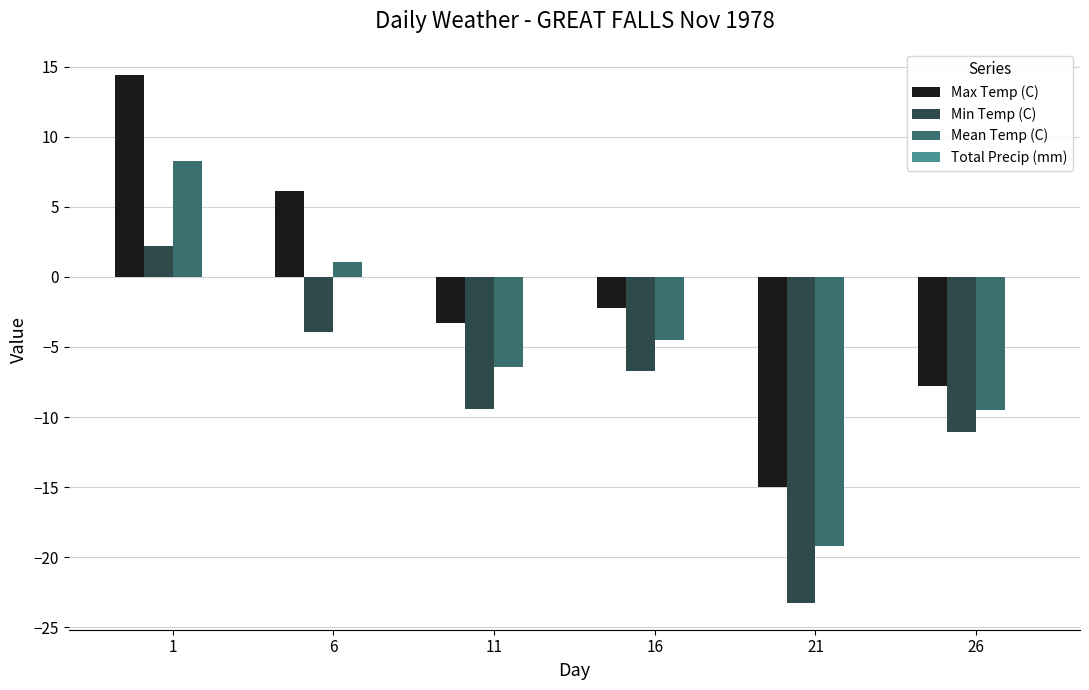

Which label corresponds to the smallest value in the chart?

21